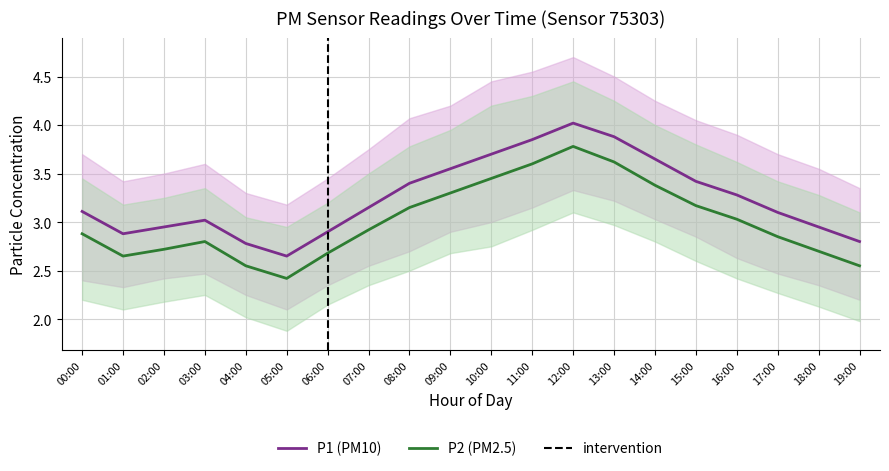

Reading left to right, extract all data points from this chart.

P1: 00:00=3.1	01:00=2.9	02:00=3.0	03:00=3.0	04:00=2.8	05:00=2.6	06:00=2.9	07:00=3.1	08:00=3.4	09:00=3.5	10:00=3.7	11:00=3.9	12:00=4.0	13:00=3.9	14:00=3.6	15:00=3.4	16:00=3.3	17:00=3.1	18:00=3.0	19:00=2.8
P1_upper: 00:00=3.7	01:00=3.4	02:00=3.5	03:00=3.6	04:00=3.3	05:00=3.2	06:00=3.5	07:00=3.8	08:00=4.1	09:00=4.2	10:00=4.5	11:00=4.5	12:00=4.7	13:00=4.5	14:00=4.2	15:00=4.0	16:00=3.9	17:00=3.7	18:00=3.5	19:00=3.4
P1_lower: 00:00=2.4	01:00=2.3	02:00=2.4	03:00=2.5	04:00=2.2	05:00=2.1	06:00=2.4	07:00=2.5	08:00=2.7	09:00=2.9	10:00=3.0	11:00=3.1	12:00=3.3	13:00=3.2	14:00=3.0	15:00=2.9	16:00=2.6	17:00=2.5	18:00=2.4	19:00=2.2
P2: 00:00=2.9	01:00=2.6	02:00=2.7	03:00=2.8	04:00=2.5	05:00=2.4	06:00=2.7	07:00=2.9	08:00=3.1	09:00=3.3	10:00=3.5	11:00=3.6	12:00=3.8	13:00=3.6	14:00=3.4	15:00=3.2	16:00=3.0	17:00=2.9	18:00=2.7	19:00=2.5
P2_upper: 00:00=3.5	01:00=3.2	02:00=3.2	03:00=3.4	04:00=3.0	05:00=3.0	06:00=3.2	07:00=3.5	08:00=3.8	09:00=4.0	10:00=4.2	11:00=4.3	12:00=4.5	13:00=4.2	14:00=4.0	15:00=3.8	16:00=3.6	17:00=3.4	18:00=3.3	19:00=3.1
P2_lower: 00:00=2.2	01:00=2.1	02:00=2.2	03:00=2.2	04:00=2.0	05:00=1.9	06:00=2.1	07:00=2.4	08:00=2.5	09:00=2.7	10:00=2.8	11:00=2.9	12:00=3.1	13:00=3.0	14:00=2.8	15:00=2.6	16:00=2.4	17:00=2.3	18:00=2.1	19:00=2.0